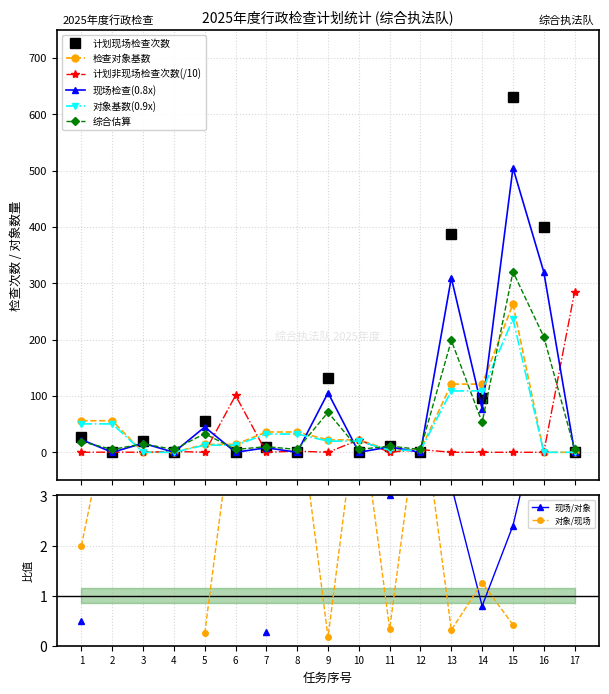

How many values in the 计划非现场检查次数(/10) series exceed 0?

7